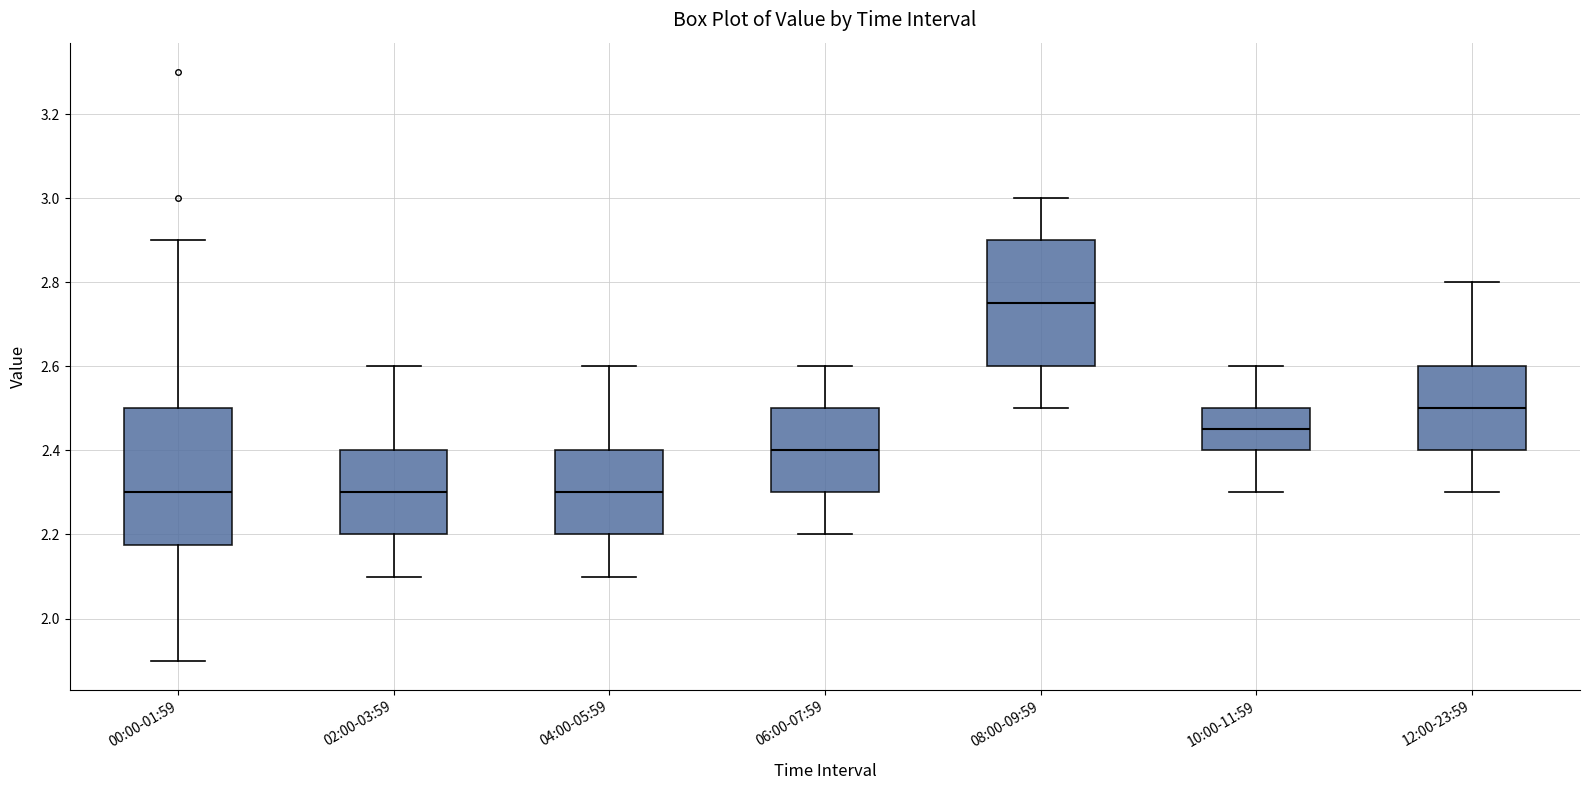

Where does the median line of the box for 02:00-03:59 sit on the y-axis? The values are not printed on the chart, so give them approximately, as read against the axis.

2.30